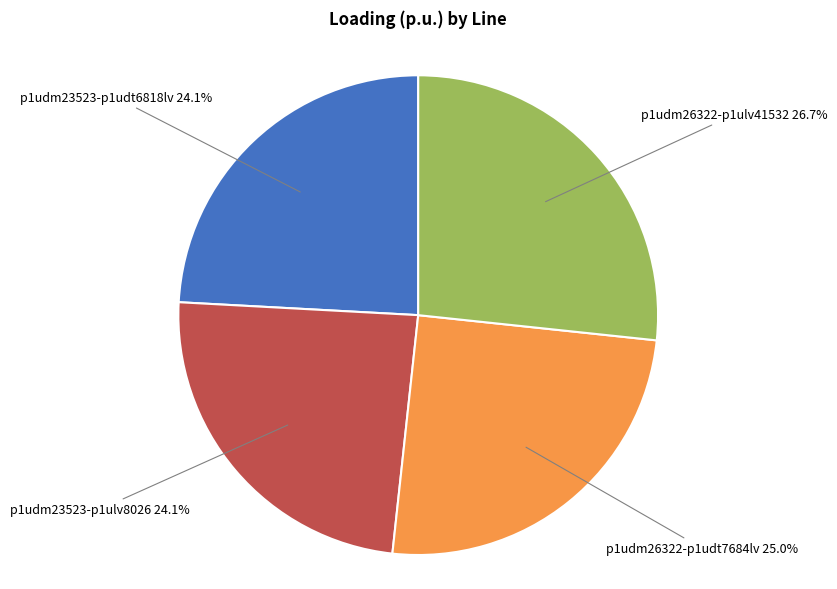

Is there any slice that represents more than half of the pie?

No